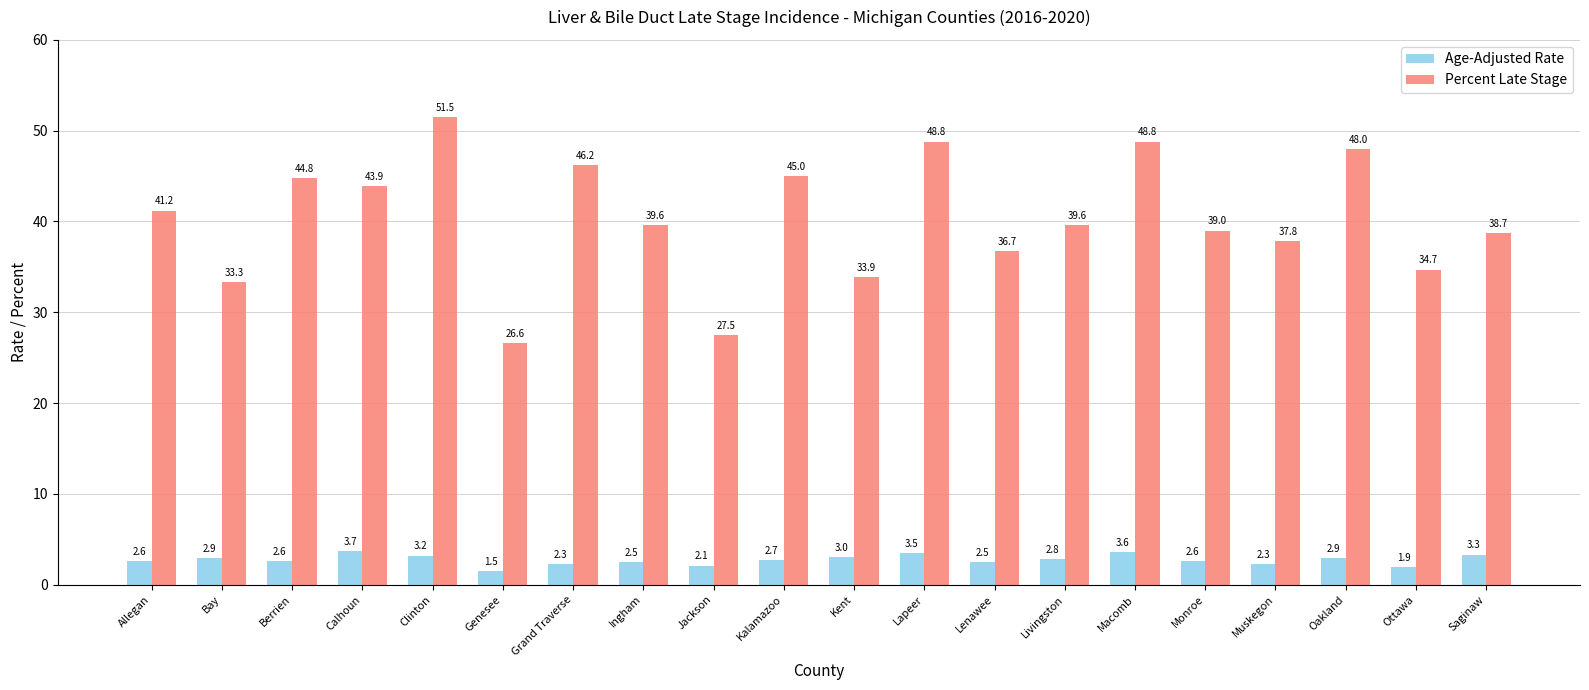

Which series has the widest spread of values?

Percent Late Stage